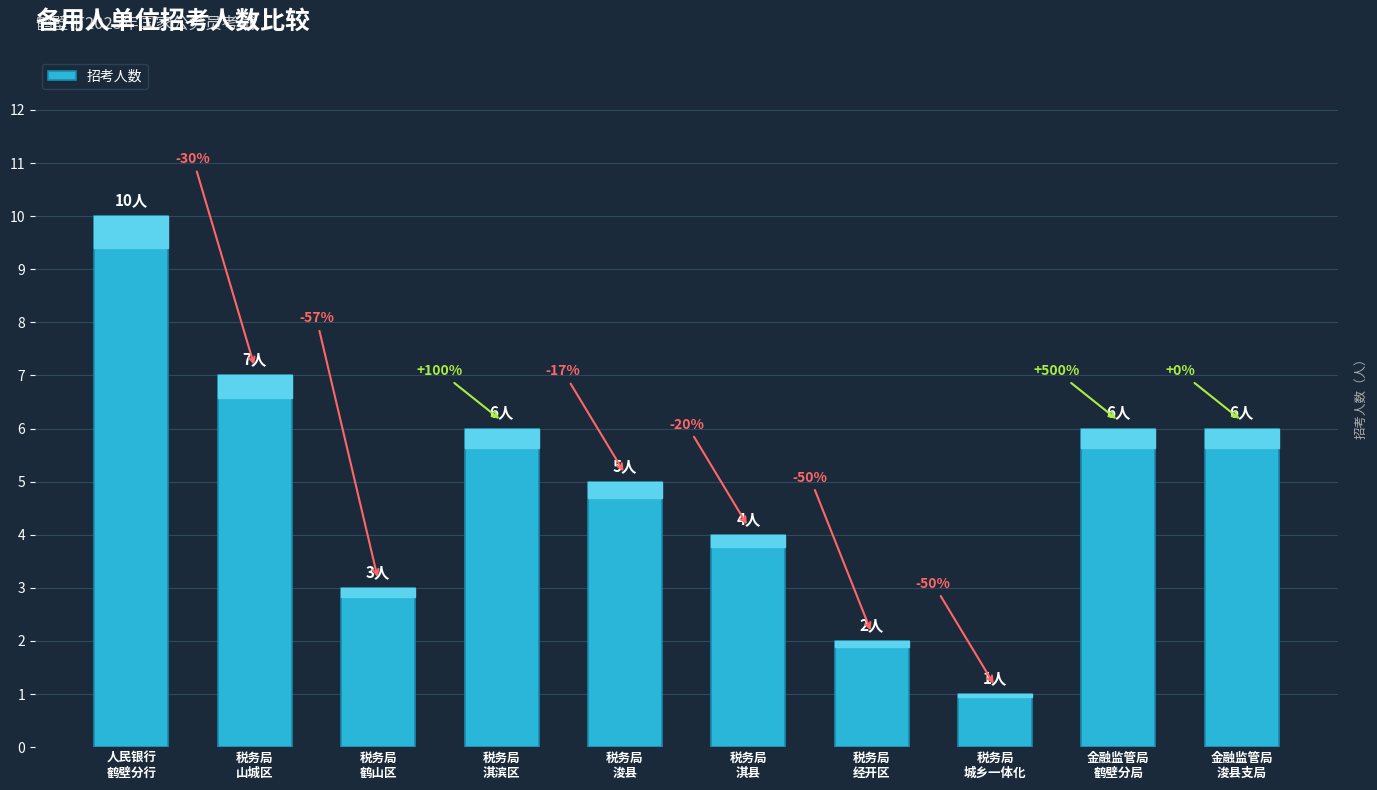

The value at 税务局
淇县 is 6. True or false?

False